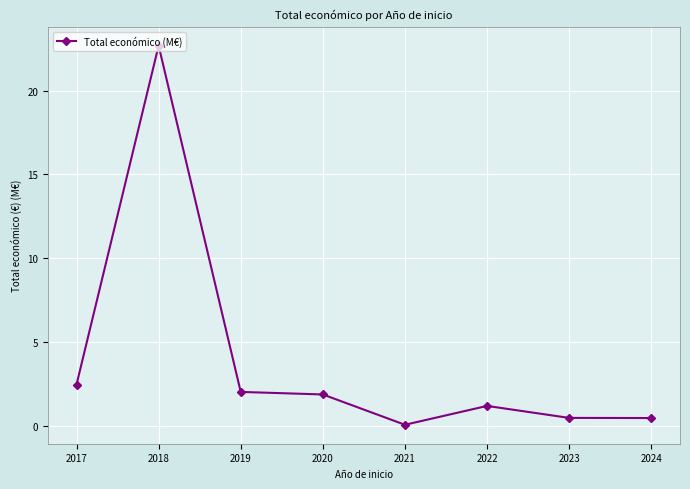

What is the value of the 1st point from the left?

2.5